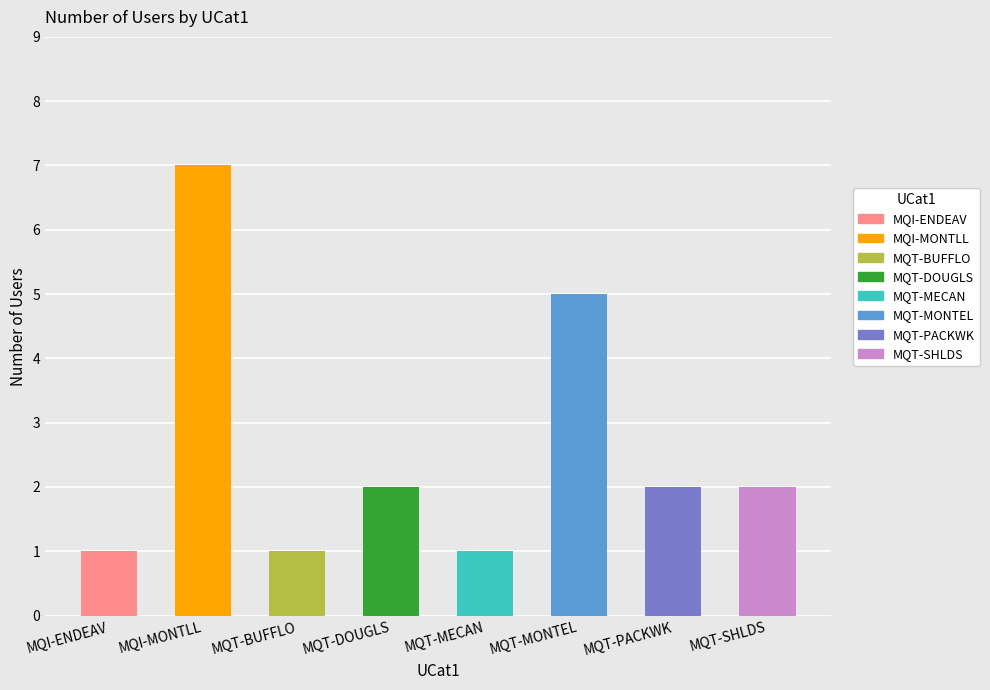

List the labels in order of value, largest first.

MQI-MONTLL, MQT-MONTEL, MQT-DOUGLS, MQT-PACKWK, MQT-SHLDS, MQI-ENDEAV, MQT-BUFFLO, MQT-MECAN